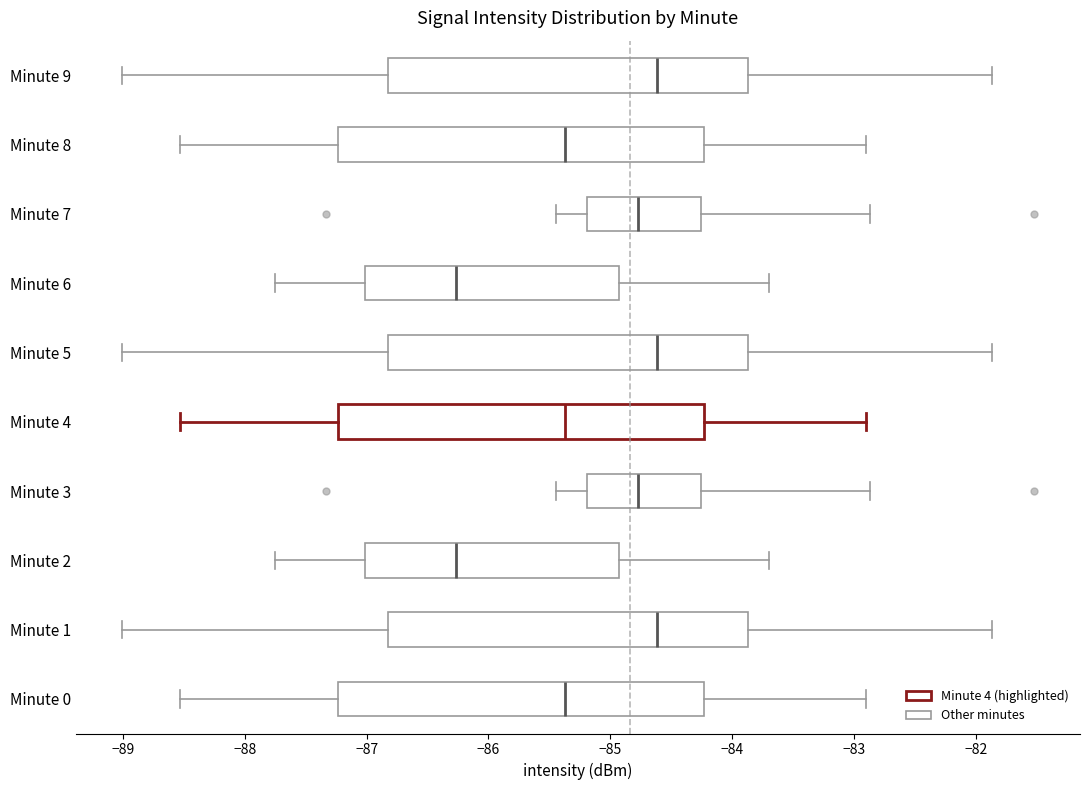

Reading bottom to top, read every box against the x-axis: the position of its median line, the range the box covers, and the ends of its whiskers. The values are not printed on the chart, so give them approximately, as read against the axis.

Minute 0: median -85.4, box -87.2 to -84.2, whiskers -88.5 to -82.9
Minute 1: median -84.6, box -86.8 to -83.9, whiskers -89.0 to -81.9
Minute 2: median -86.3, box -87.0 to -84.9, whiskers -87.7 to -83.7
Minute 3: median -84.8, box -85.2 to -84.3, whiskers -85.4 to -82.9
Minute 4: median -85.4, box -87.2 to -84.2, whiskers -88.5 to -82.9
Minute 5: median -84.6, box -86.8 to -83.9, whiskers -89.0 to -81.9
Minute 6: median -86.3, box -87.0 to -84.9, whiskers -87.7 to -83.7
Minute 7: median -84.8, box -85.2 to -84.3, whiskers -85.4 to -82.9
Minute 8: median -85.4, box -87.2 to -84.2, whiskers -88.5 to -82.9
Minute 9: median -84.6, box -86.8 to -83.9, whiskers -89.0 to -81.9